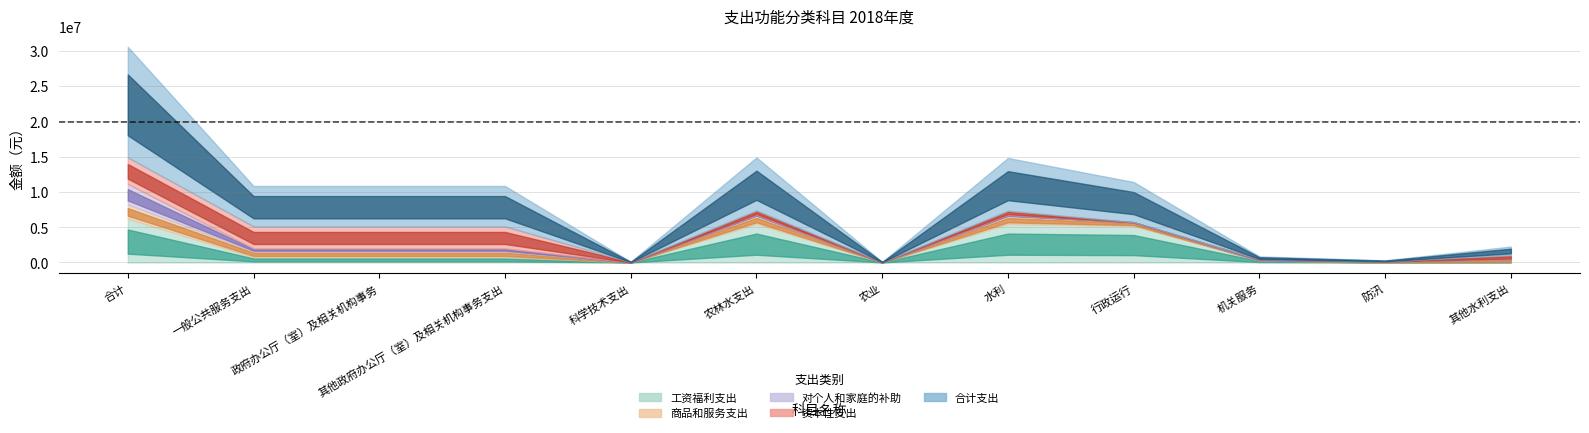

The value of 资本性支出 at 农业 is 2326373.6. True or false?

False